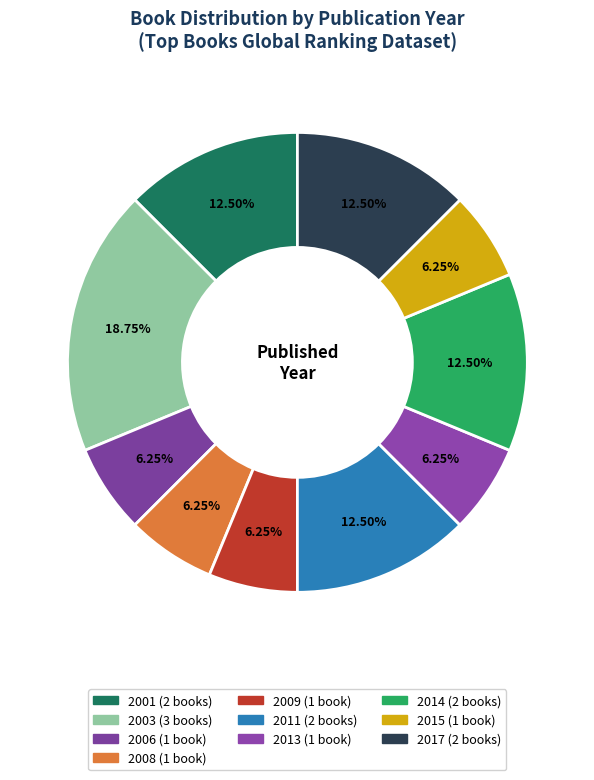

How many segments does this pie chart have?

10